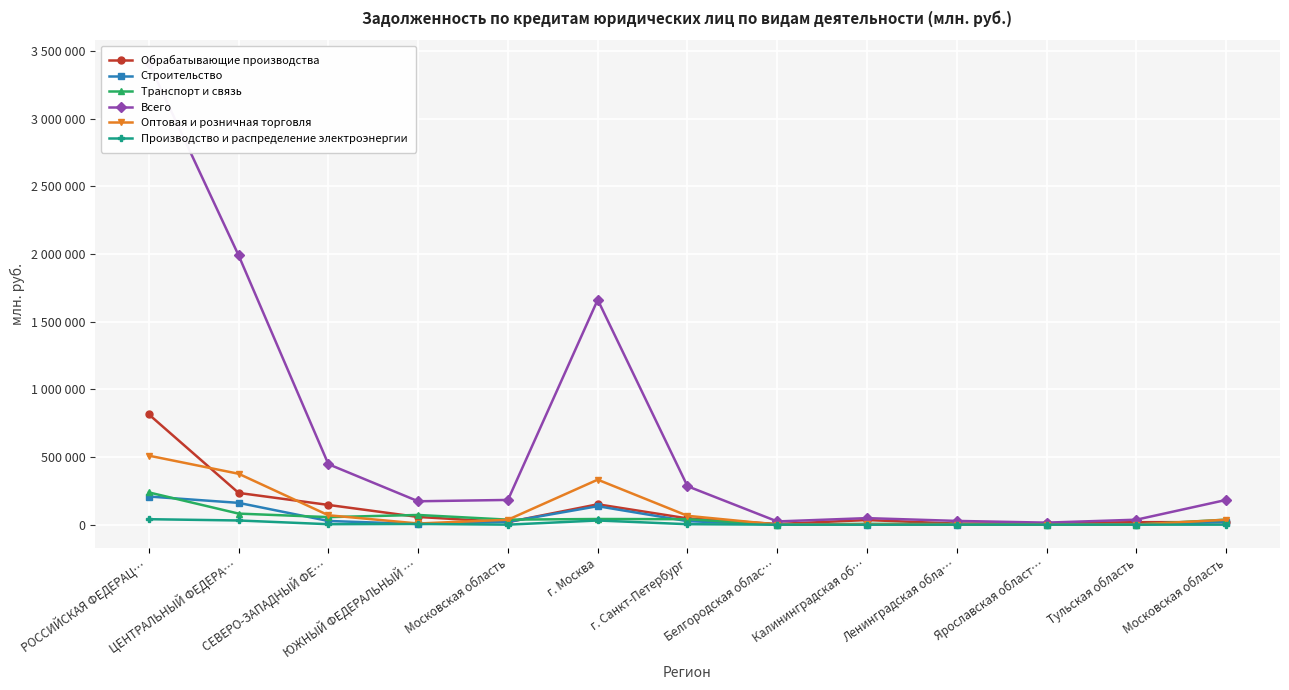

Which label corresponds to the smallest value in the chart?

Белгородская облас…